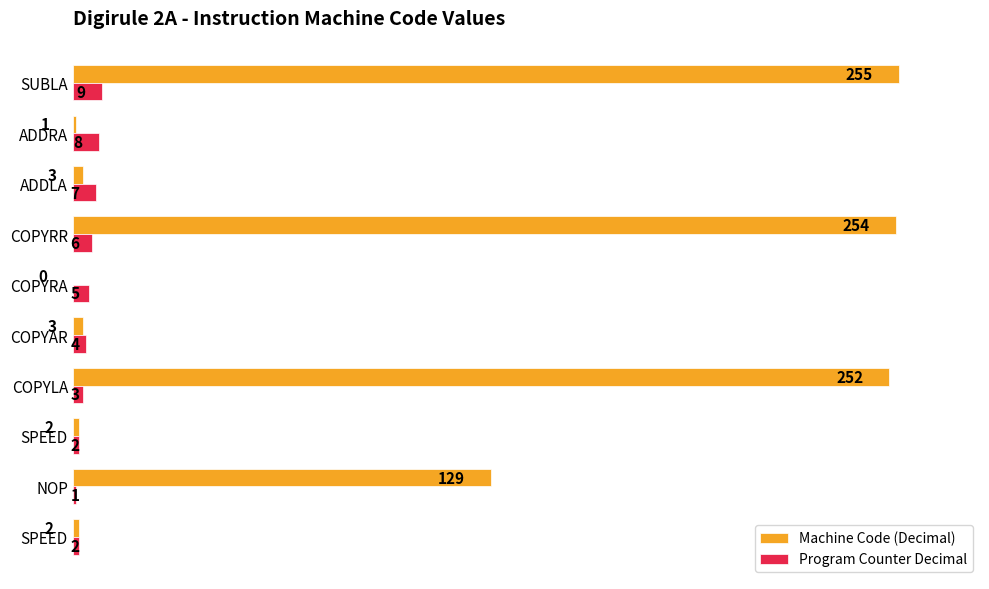

What is the greatest value displayed?

255